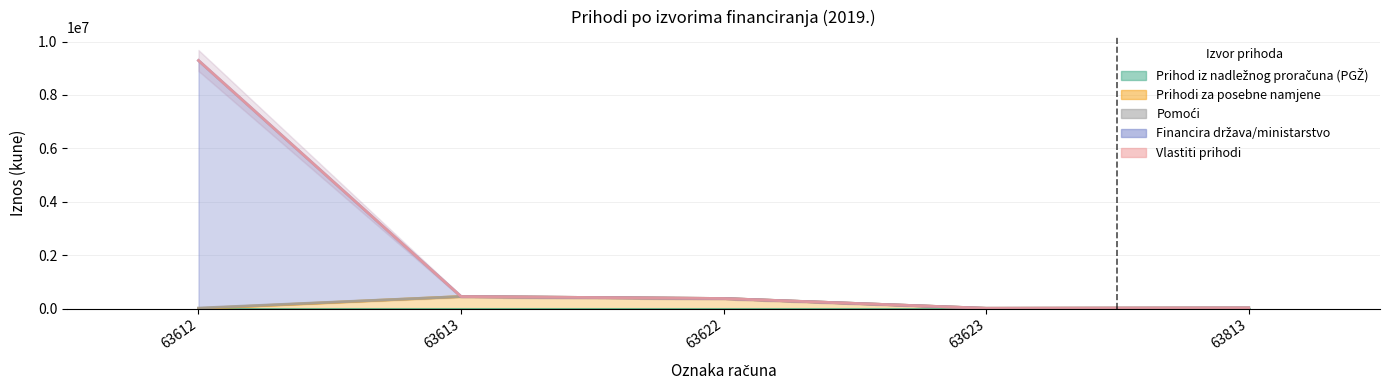

True or false: Pomoći and Financira država/ministarstvo cross at least once.

False